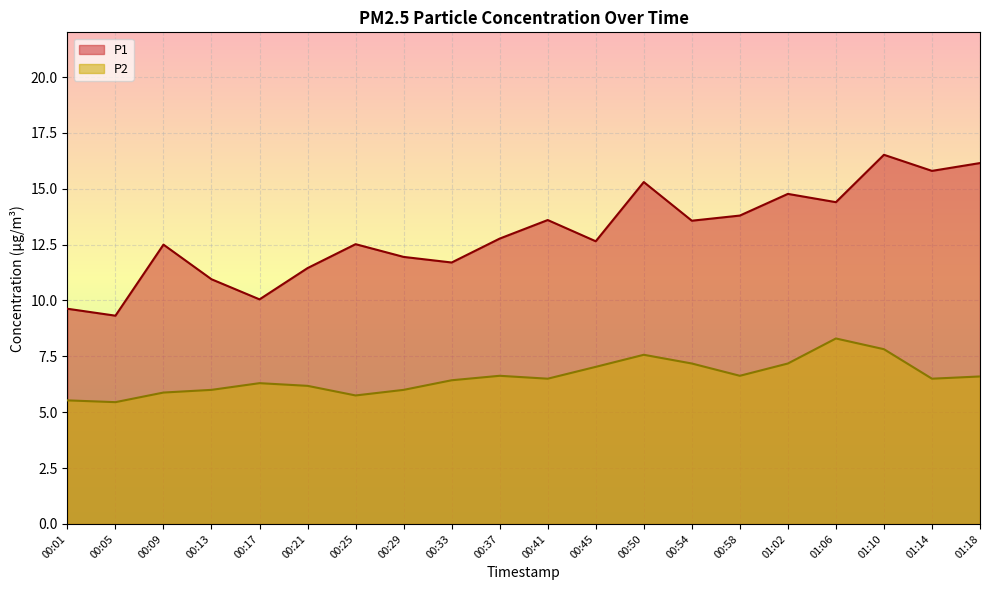

True or false: P1 has more than 1 points higher than both neighbors.

True